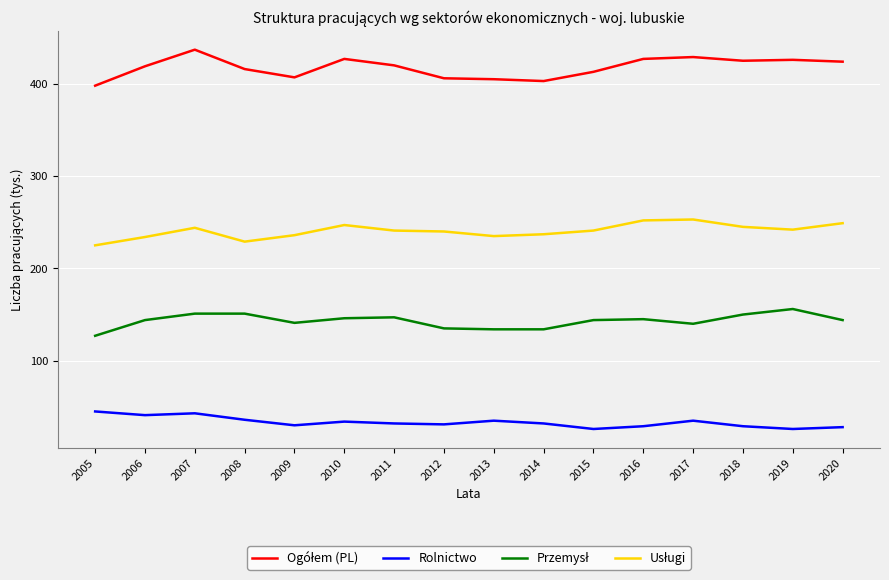

The Rolnictwo series shows 69 at 2005. True or false?

False